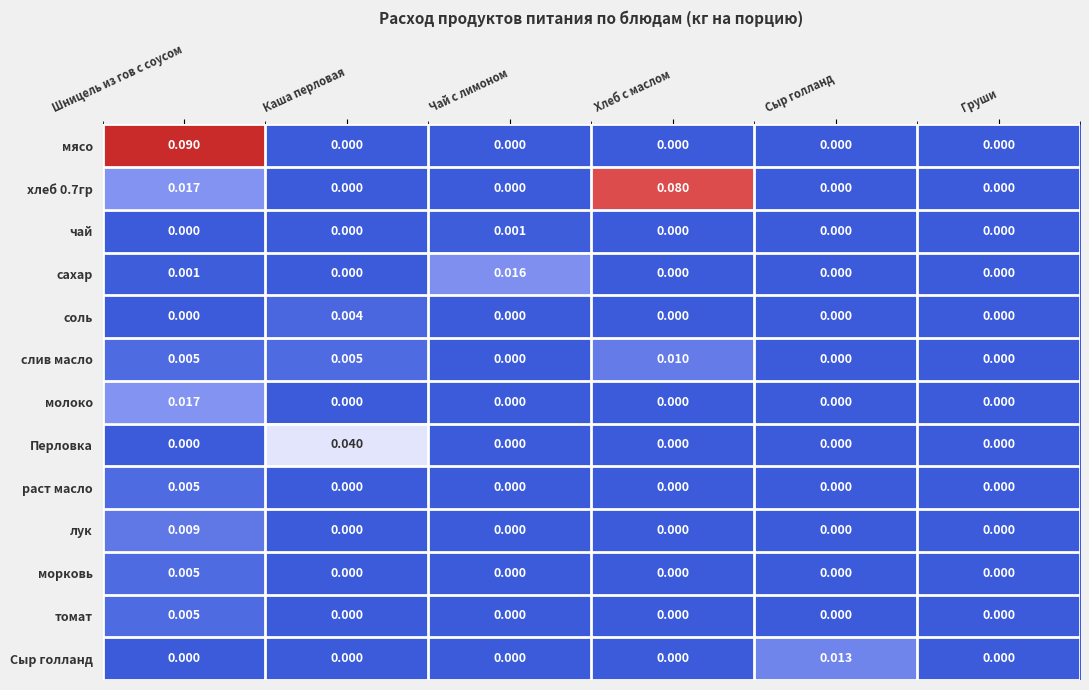

At which category does the chart reach its peak across all series?

Шницель из гов с соусом